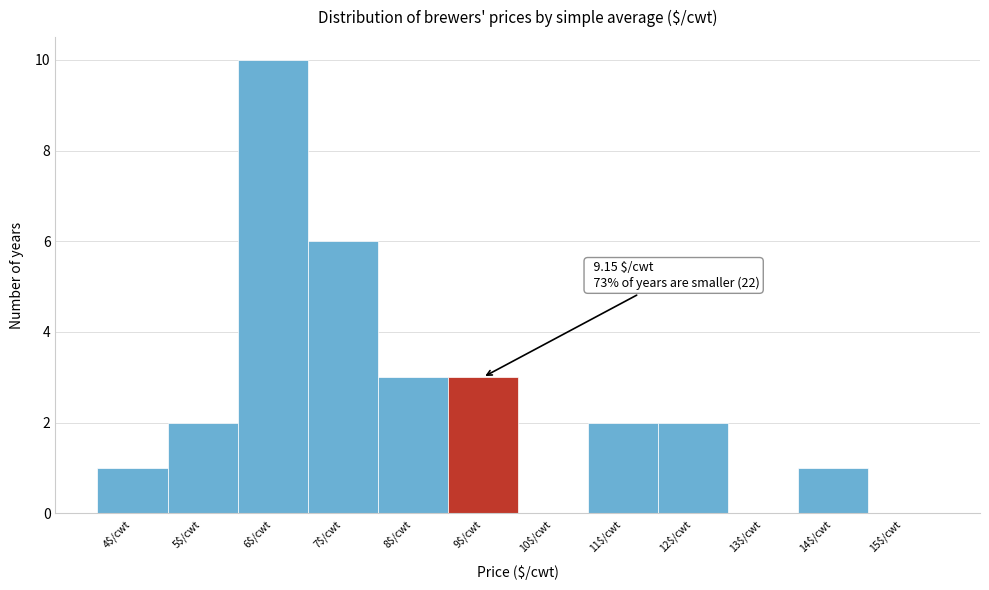

At which category does the chart reach its peak across all series?

6$/cwt